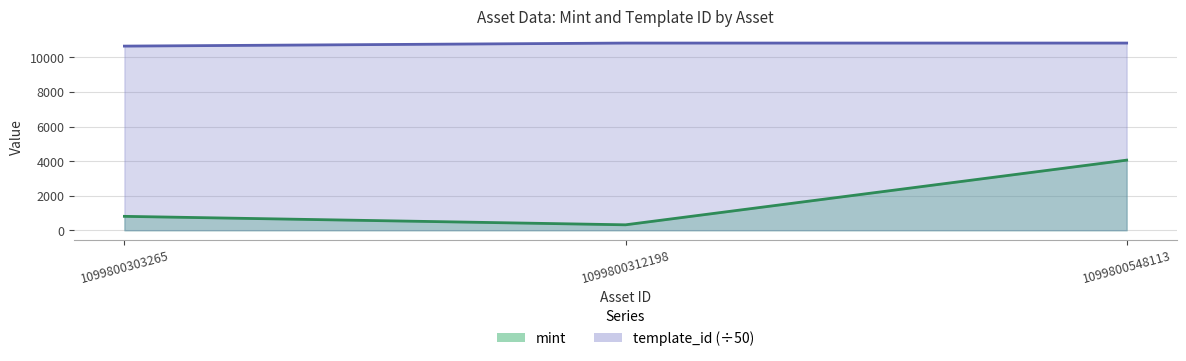

At which label is template_id closest to 10741?

1099800303265